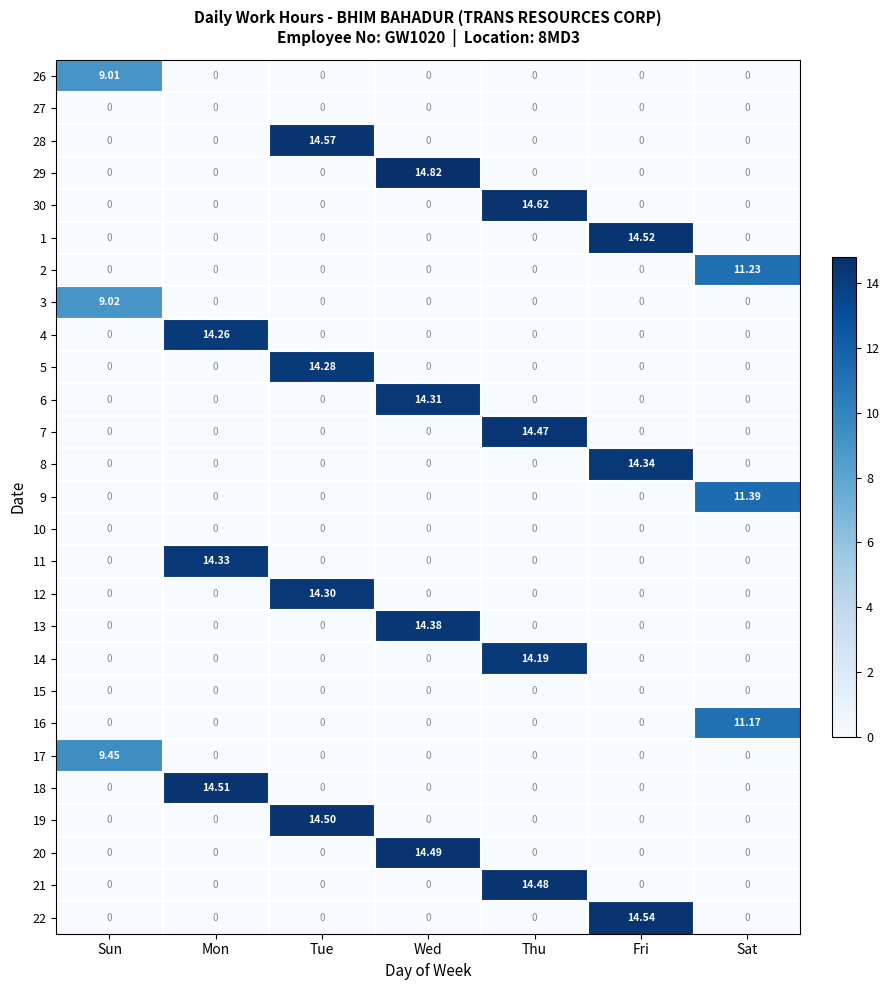

Reading left to right, transcribe all the data shown in this chart.

26: Sun=9.0	Mon=0.0	Tue=0.0	Wed=0.0	Thu=0.0	Fri=0.0	Sat=0.0
27: Sun=0.0	Mon=0.0	Tue=0.0	Wed=0.0	Thu=0.0	Fri=0.0	Sat=0.0
28: Sun=0.0	Mon=0.0	Tue=14.6	Wed=0.0	Thu=0.0	Fri=0.0	Sat=0.0
29: Sun=0.0	Mon=0.0	Tue=0.0	Wed=14.8	Thu=0.0	Fri=0.0	Sat=0.0
30: Sun=0.0	Mon=0.0	Tue=0.0	Wed=0.0	Thu=14.6	Fri=0.0	Sat=0.0
1: Sun=0.0	Mon=0.0	Tue=0.0	Wed=0.0	Thu=0.0	Fri=14.5	Sat=0.0
2: Sun=0.0	Mon=0.0	Tue=0.0	Wed=0.0	Thu=0.0	Fri=0.0	Sat=11.2
3: Sun=9.0	Mon=0.0	Tue=0.0	Wed=0.0	Thu=0.0	Fri=0.0	Sat=0.0
4: Sun=0.0	Mon=14.3	Tue=0.0	Wed=0.0	Thu=0.0	Fri=0.0	Sat=0.0
5: Sun=0.0	Mon=0.0	Tue=14.3	Wed=0.0	Thu=0.0	Fri=0.0	Sat=0.0
6: Sun=0.0	Mon=0.0	Tue=0.0	Wed=14.3	Thu=0.0	Fri=0.0	Sat=0.0
7: Sun=0.0	Mon=0.0	Tue=0.0	Wed=0.0	Thu=14.5	Fri=0.0	Sat=0.0
8: Sun=0.0	Mon=0.0	Tue=0.0	Wed=0.0	Thu=0.0	Fri=14.3	Sat=0.0
9: Sun=0.0	Mon=0.0	Tue=0.0	Wed=0.0	Thu=0.0	Fri=0.0	Sat=11.4
10: Sun=0.0	Mon=0.0	Tue=0.0	Wed=0.0	Thu=0.0	Fri=0.0	Sat=0.0
11: Sun=0.0	Mon=14.3	Tue=0.0	Wed=0.0	Thu=0.0	Fri=0.0	Sat=0.0
12: Sun=0.0	Mon=0.0	Tue=14.3	Wed=0.0	Thu=0.0	Fri=0.0	Sat=0.0
13: Sun=0.0	Mon=0.0	Tue=0.0	Wed=14.4	Thu=0.0	Fri=0.0	Sat=0.0
14: Sun=0.0	Mon=0.0	Tue=0.0	Wed=0.0	Thu=14.2	Fri=0.0	Sat=0.0
15: Sun=0.0	Mon=0.0	Tue=0.0	Wed=0.0	Thu=0.0	Fri=0.0	Sat=0.0
16: Sun=0.0	Mon=0.0	Tue=0.0	Wed=0.0	Thu=0.0	Fri=0.0	Sat=11.2
17: Sun=9.4	Mon=0.0	Tue=0.0	Wed=0.0	Thu=0.0	Fri=0.0	Sat=0.0
18: Sun=0.0	Mon=14.5	Tue=0.0	Wed=0.0	Thu=0.0	Fri=0.0	Sat=0.0
19: Sun=0.0	Mon=0.0	Tue=14.5	Wed=0.0	Thu=0.0	Fri=0.0	Sat=0.0
20: Sun=0.0	Mon=0.0	Tue=0.0	Wed=14.5	Thu=0.0	Fri=0.0	Sat=0.0
21: Sun=0.0	Mon=0.0	Tue=0.0	Wed=0.0	Thu=14.5	Fri=0.0	Sat=0.0
22: Sun=0.0	Mon=0.0	Tue=0.0	Wed=0.0	Thu=0.0	Fri=14.5	Sat=0.0